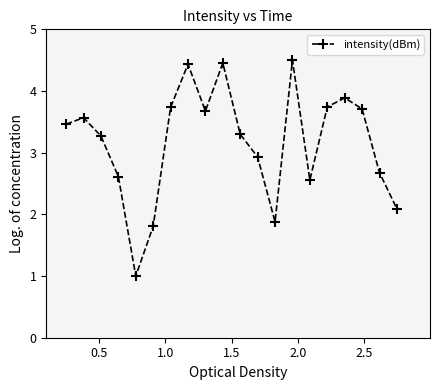

How many interior local valleys (lower than both neighbors) does the data have?

4